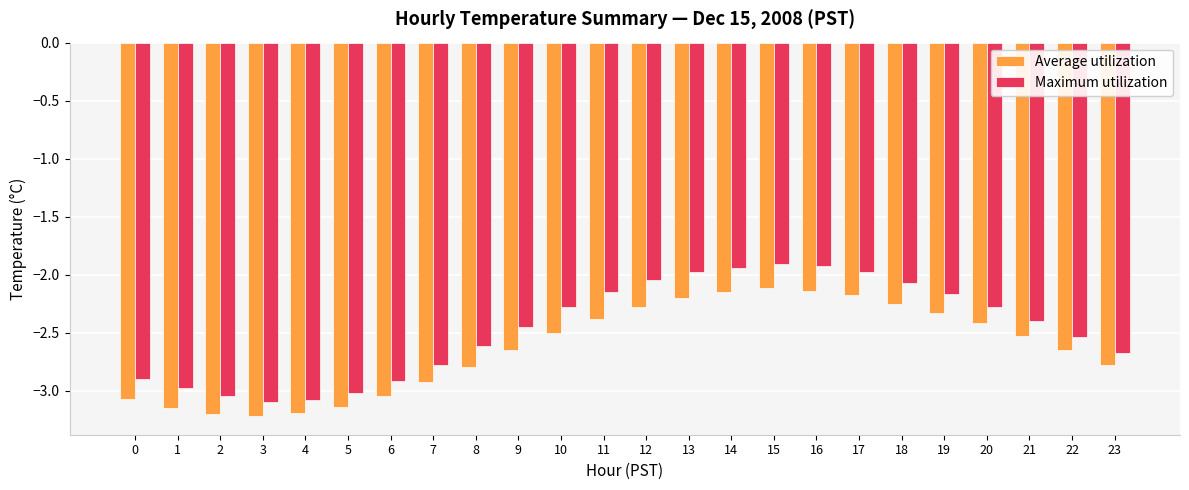

Are the bars grouped side by side (vs. stacked)?

Yes